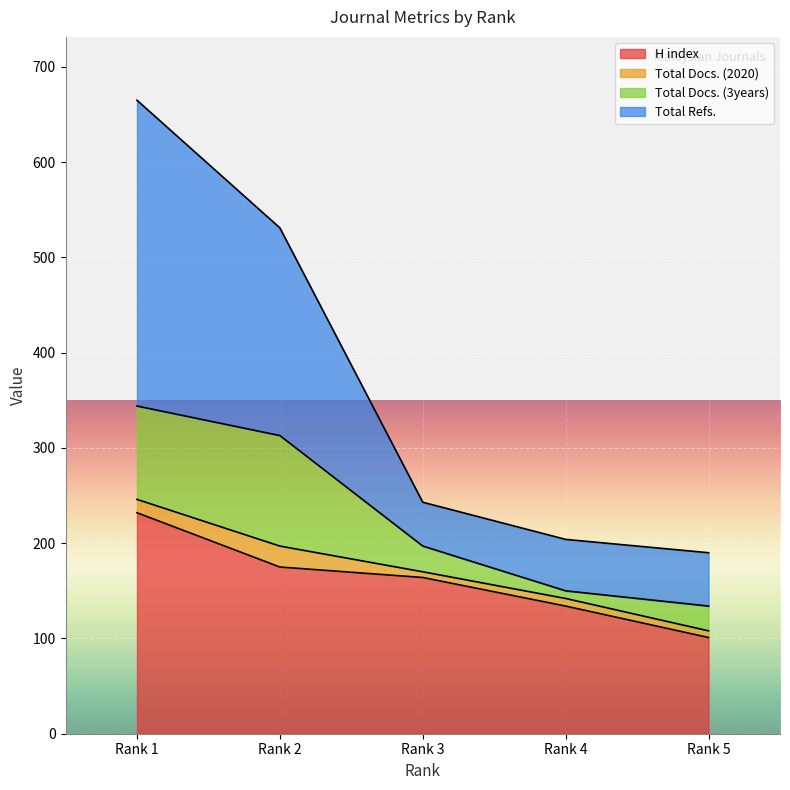

True or false: Total Refs. has more than 0 interior local peaks.

False